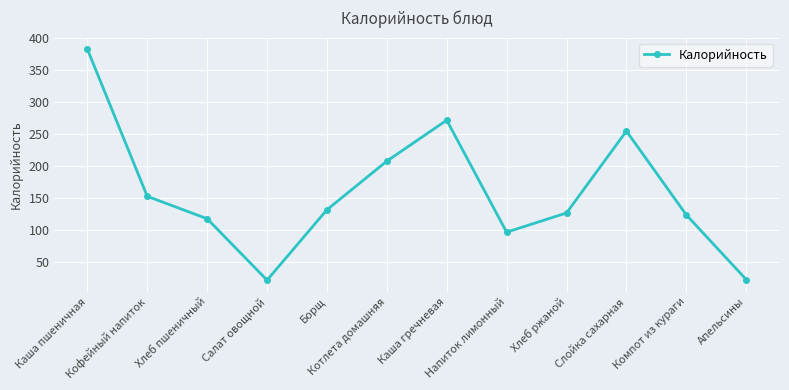

How many points are lower than both their immediate neighbors (excluding endpoints)?

2